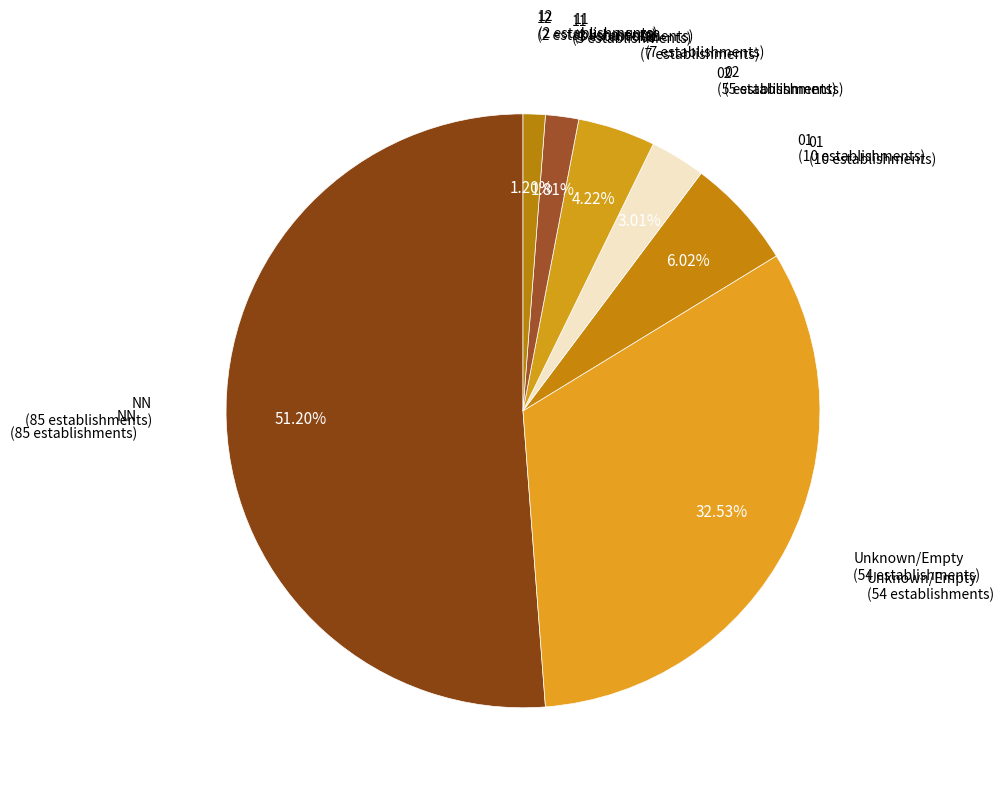

Count the number of slices in the pie.

7